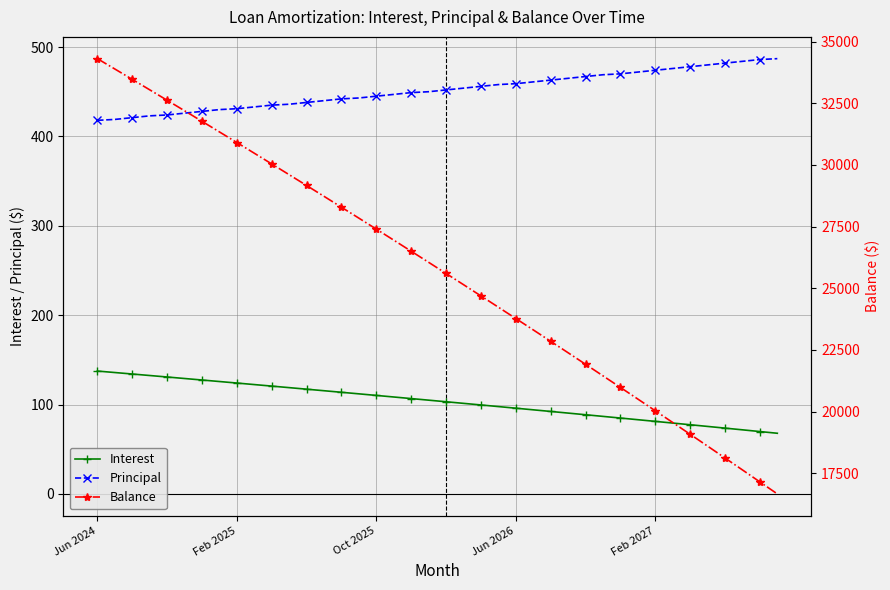

True or false: Principal and Balance intersect in this chart.

False